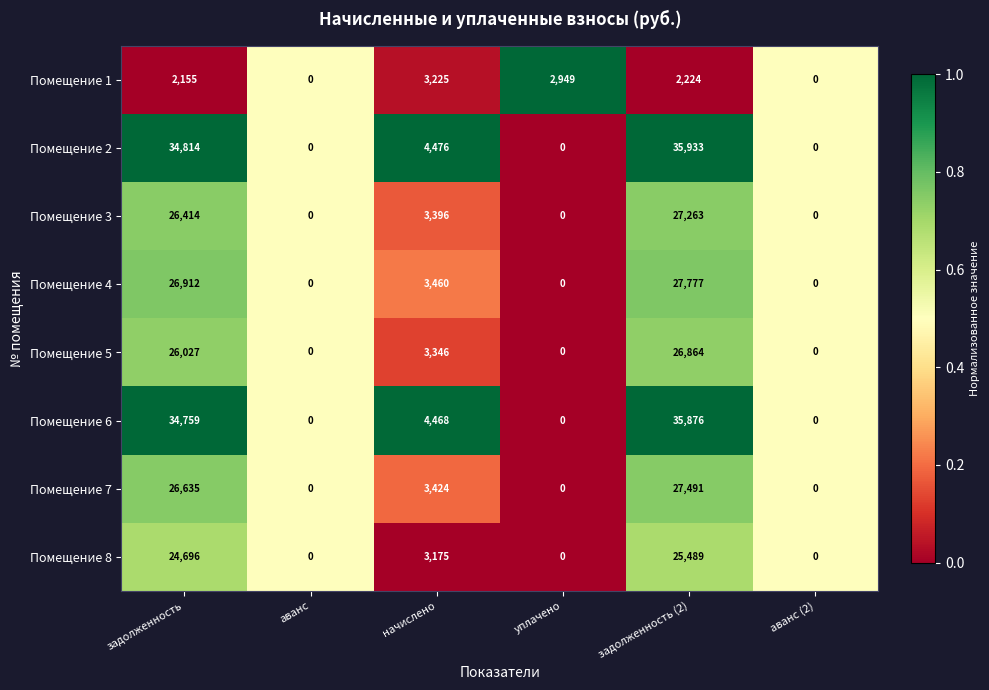

What is the average value of the Помещение 2 series?

12537